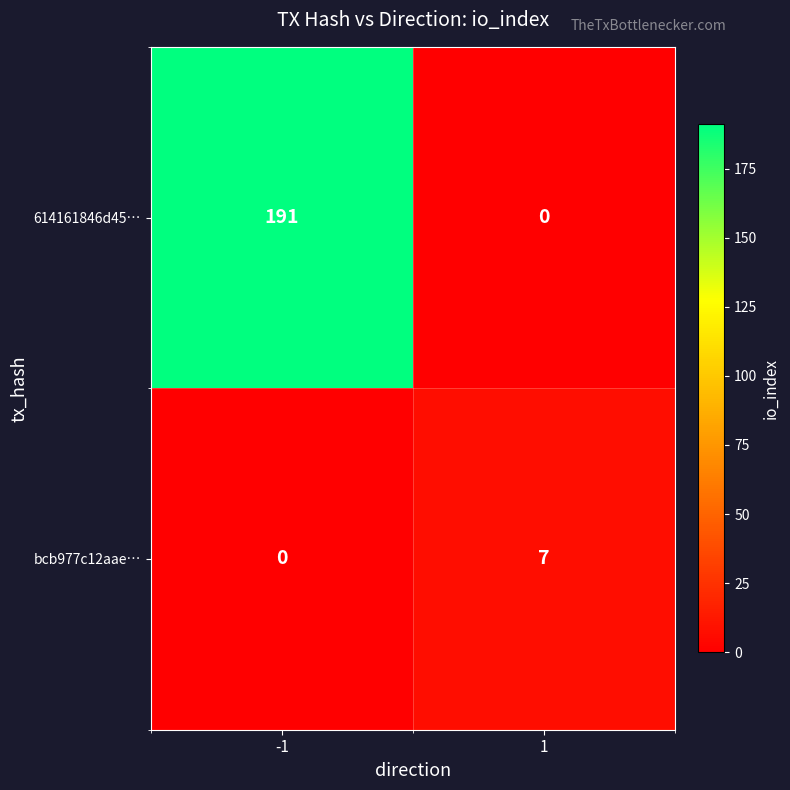

Rank the series at -1 from lowest to highest value.

bcb977c12aae…, 614161846d45…